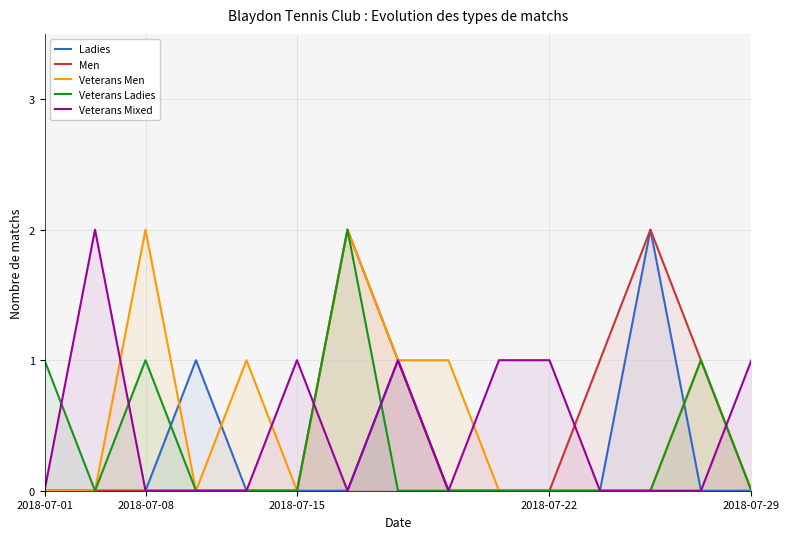

Does the chart display data point markers on the line(s)?

No